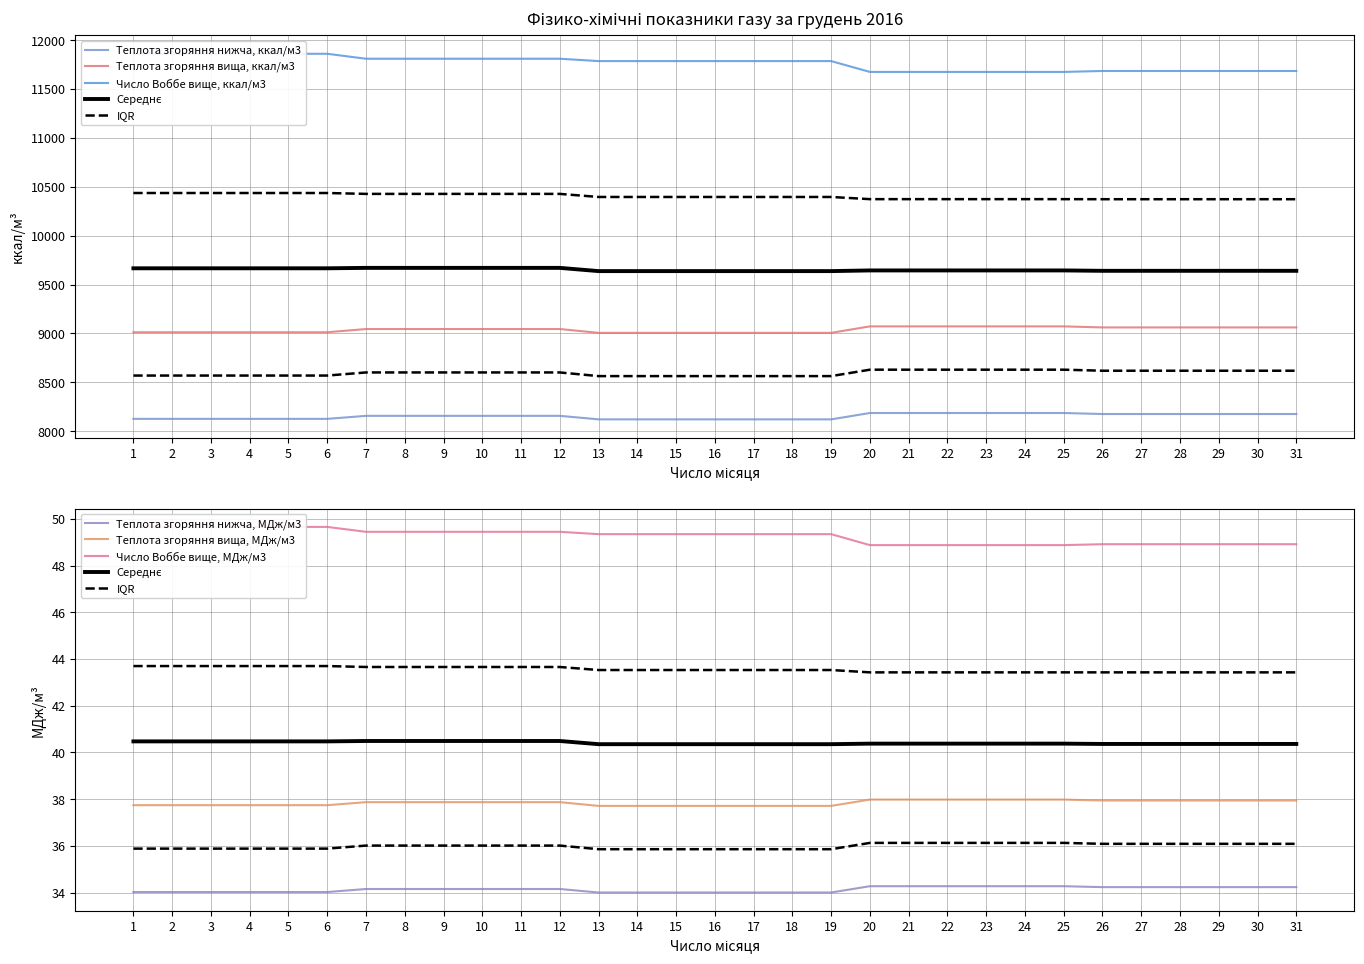

True or false: Теплота згоряння нижча, МДж/м3 and Теплота згоряння вища, ккал/м3 cross at least once.

False